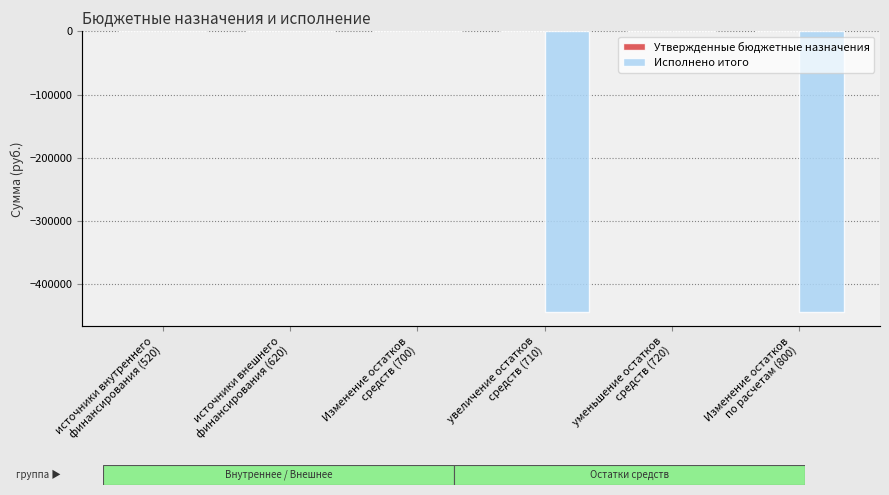

Is it true that Исполнено итого equals -707051.2 at Изменение остатков
по расчетам (800)?

False